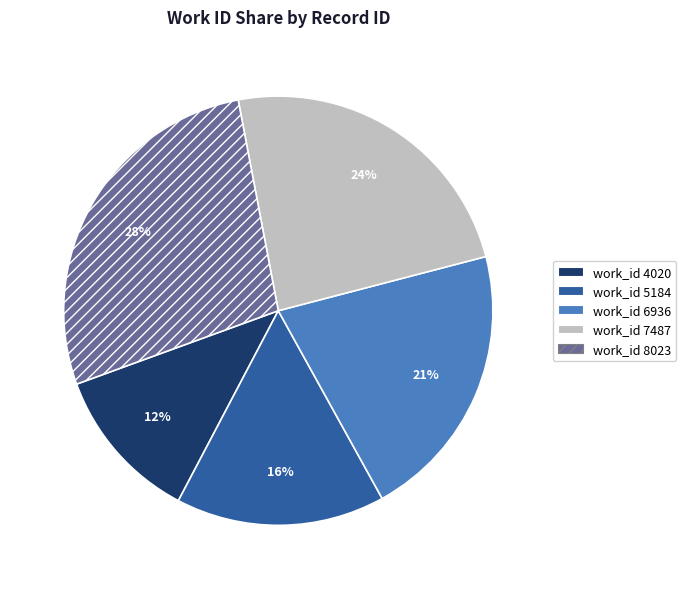

To the nearest percent, what is the difference between the largest and smallest slice percentages?

16%